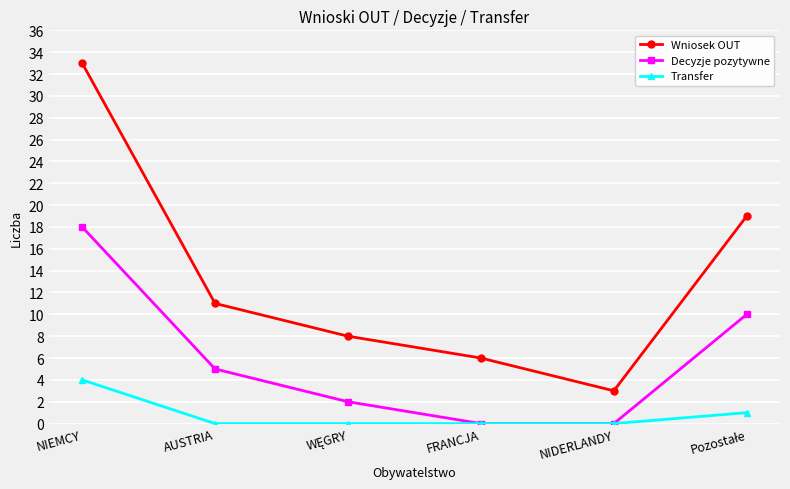

How many series are shown in this chart?

3